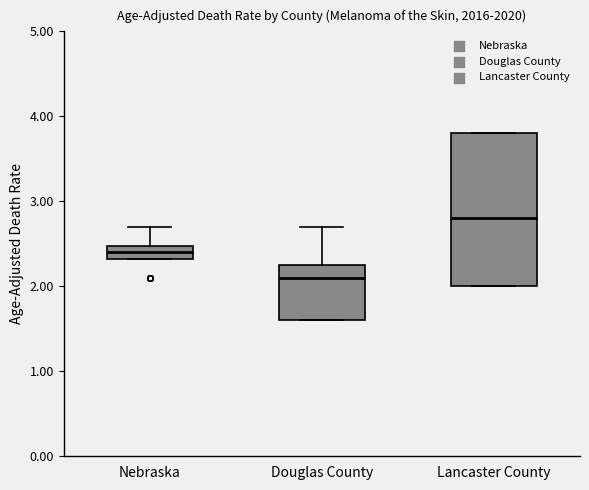

Which box is the tallest, from its lower edge to its upper edge?

Lancaster County